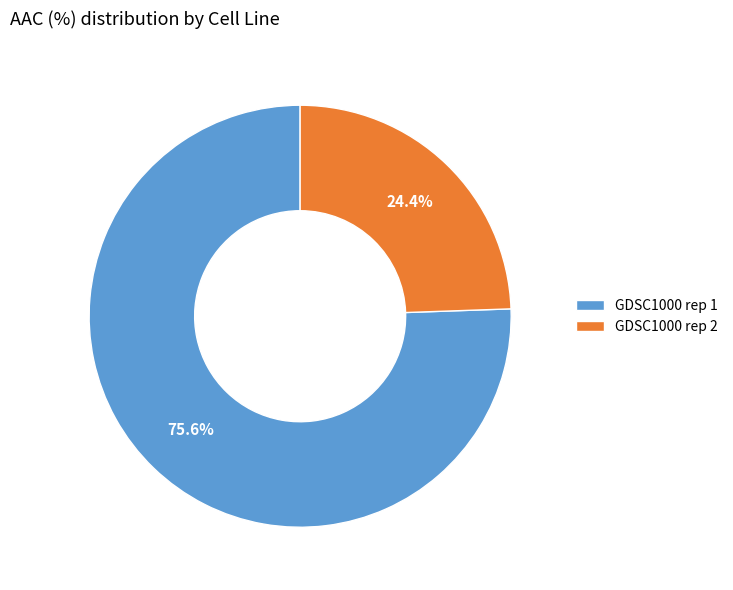

Which slice represents more than half of the pie?

GDSC1000 rep 1